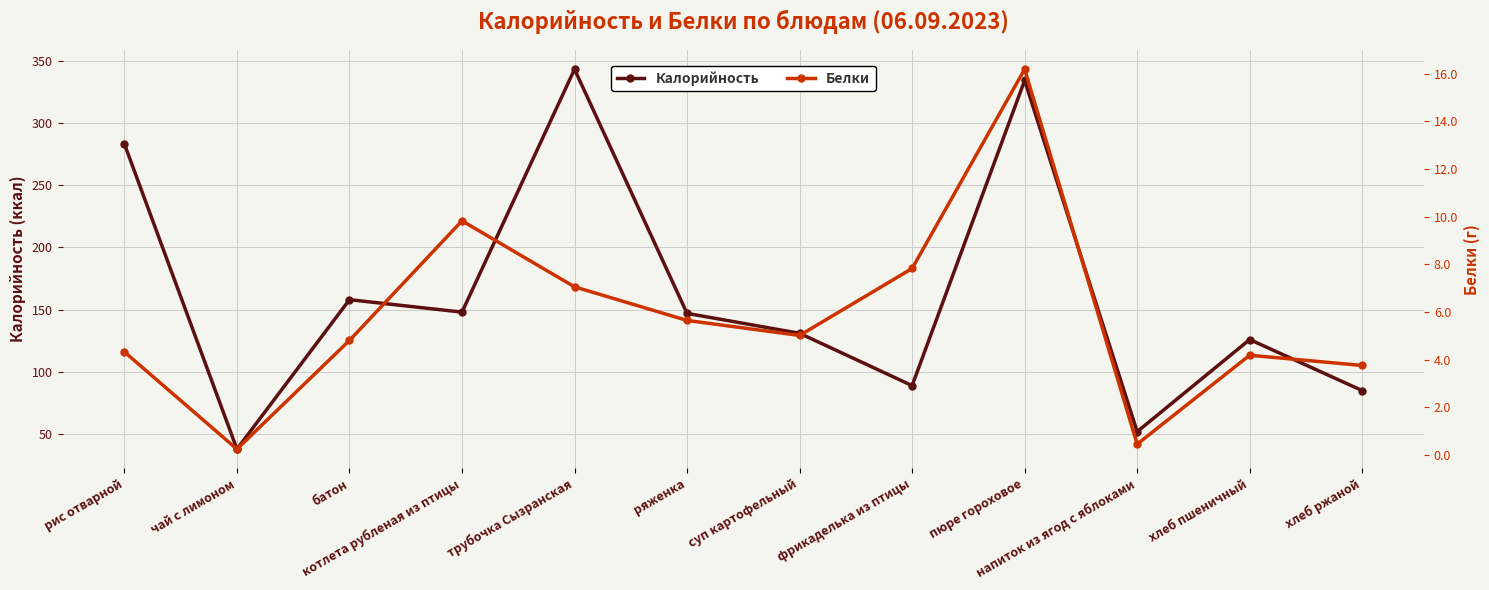

Is it true that Калорийность equals 89.0 at фрикаделька из птицы?

True